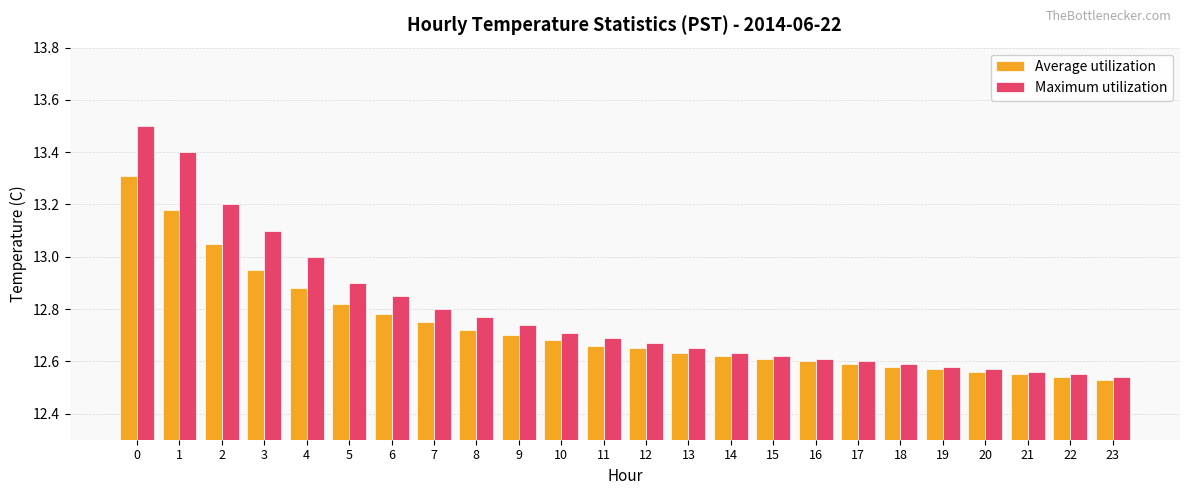

Which series has the largest range (max minus min)?

Maximum utilization